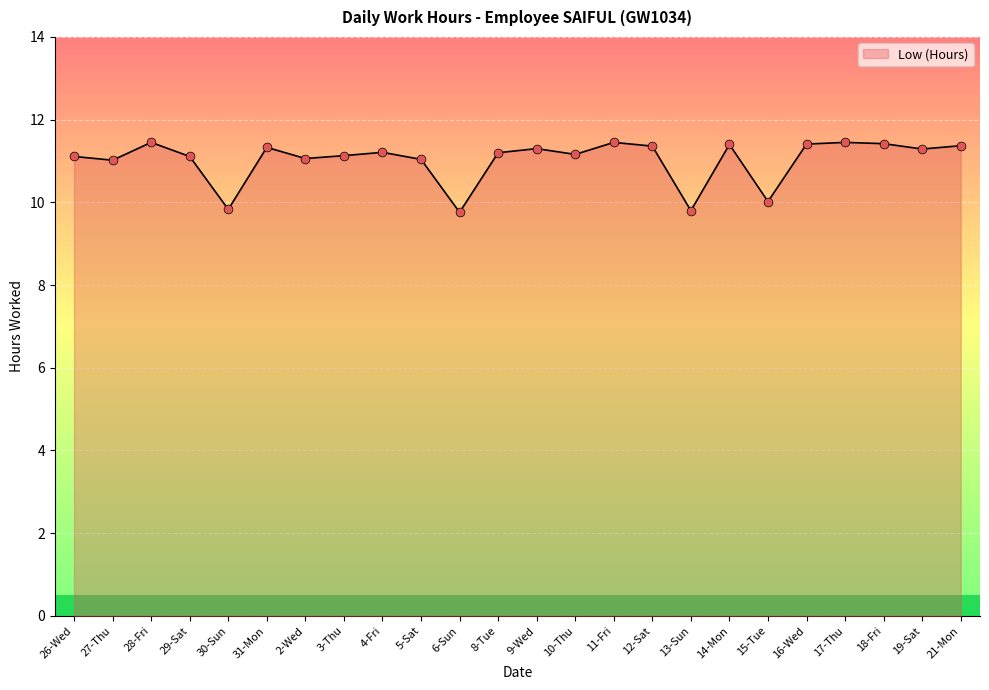

What is the ratio of the value at 27-Thu to the value at 12-Sat?

1.0